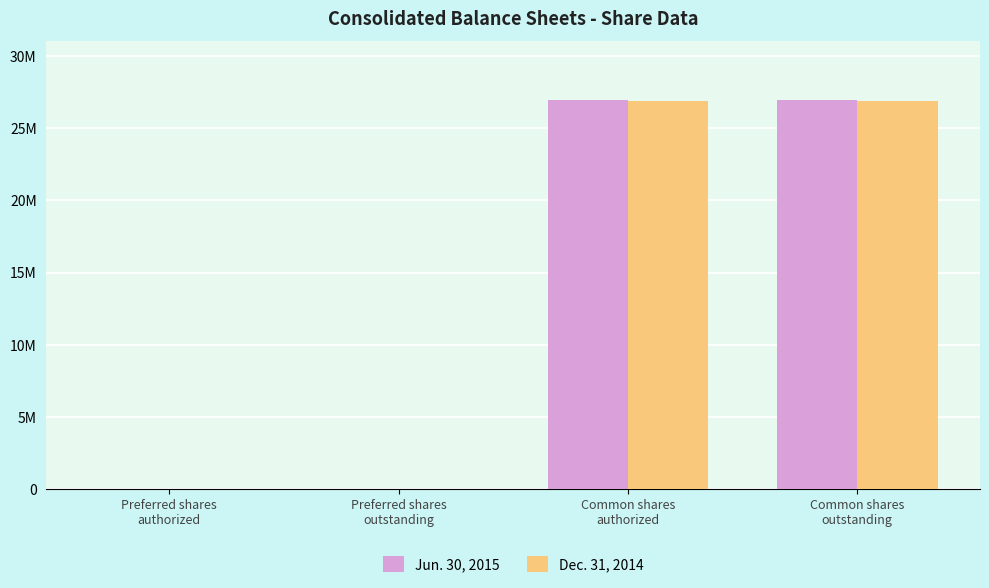

Are the bars horizontal?

No